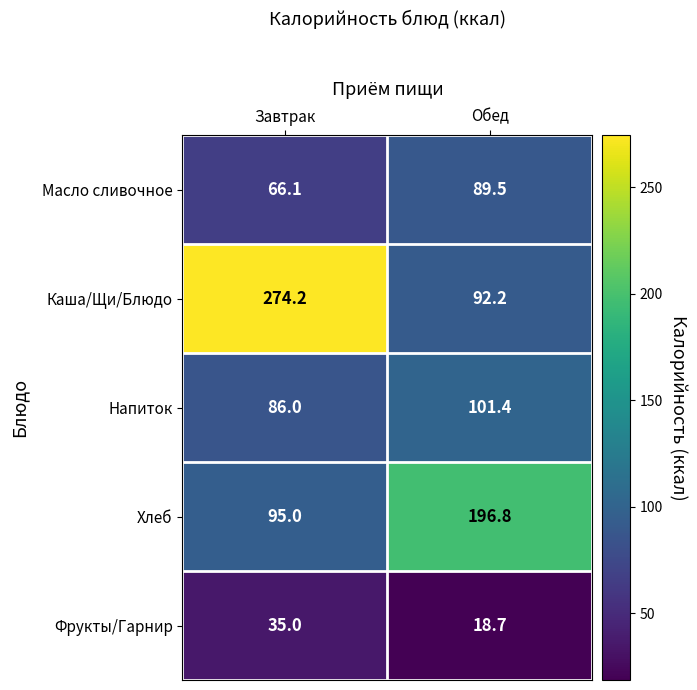

What is the difference between the highest and lowest values at Завтрак?

239.2